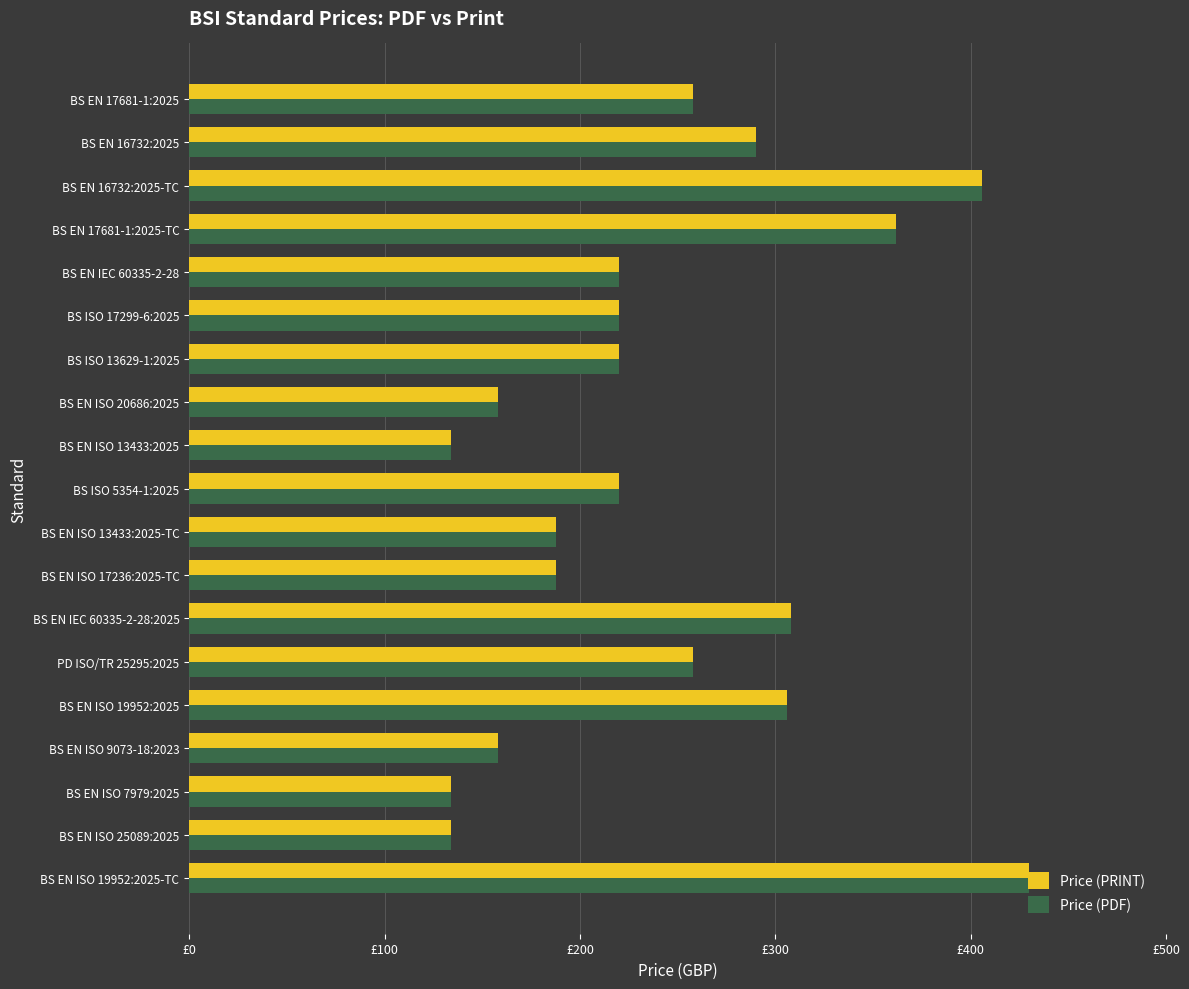

At which label does Price (PRINT) reach its peak?

BS EN ISO 19952:2025-TC